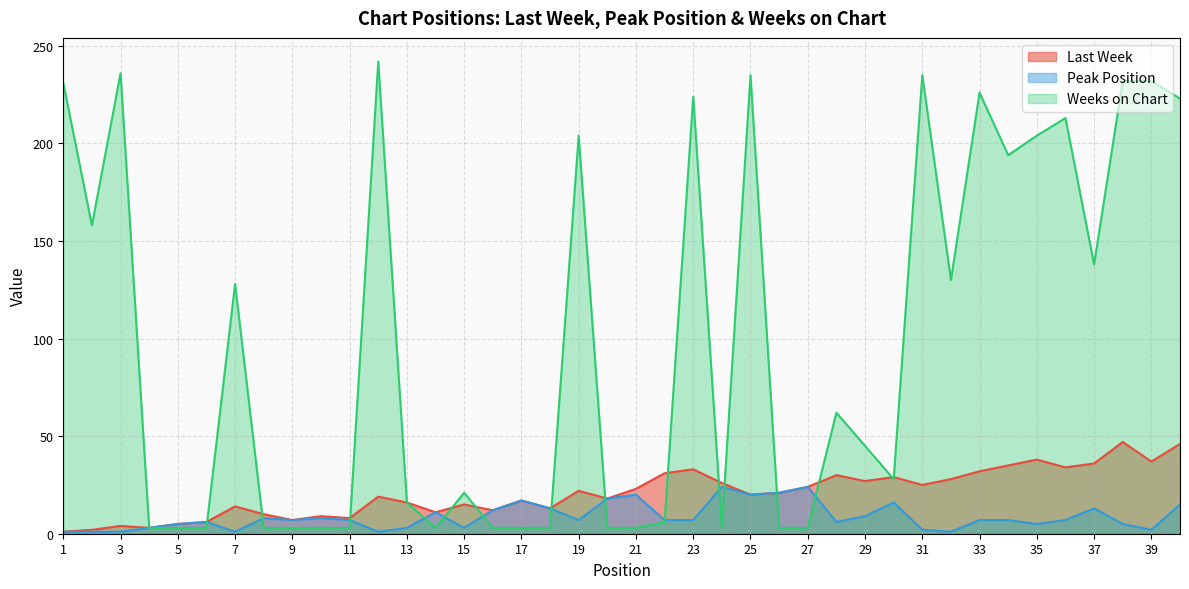

What is the sum of the Peak Position values at 18 and 8?

21